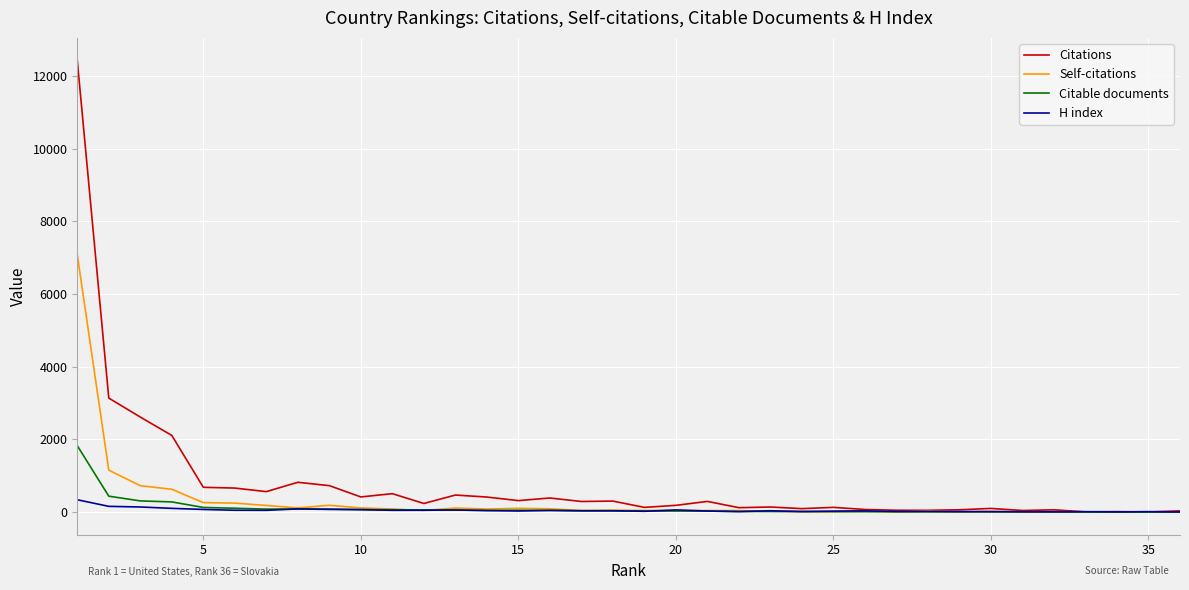

What is the greatest value displayed?

12422